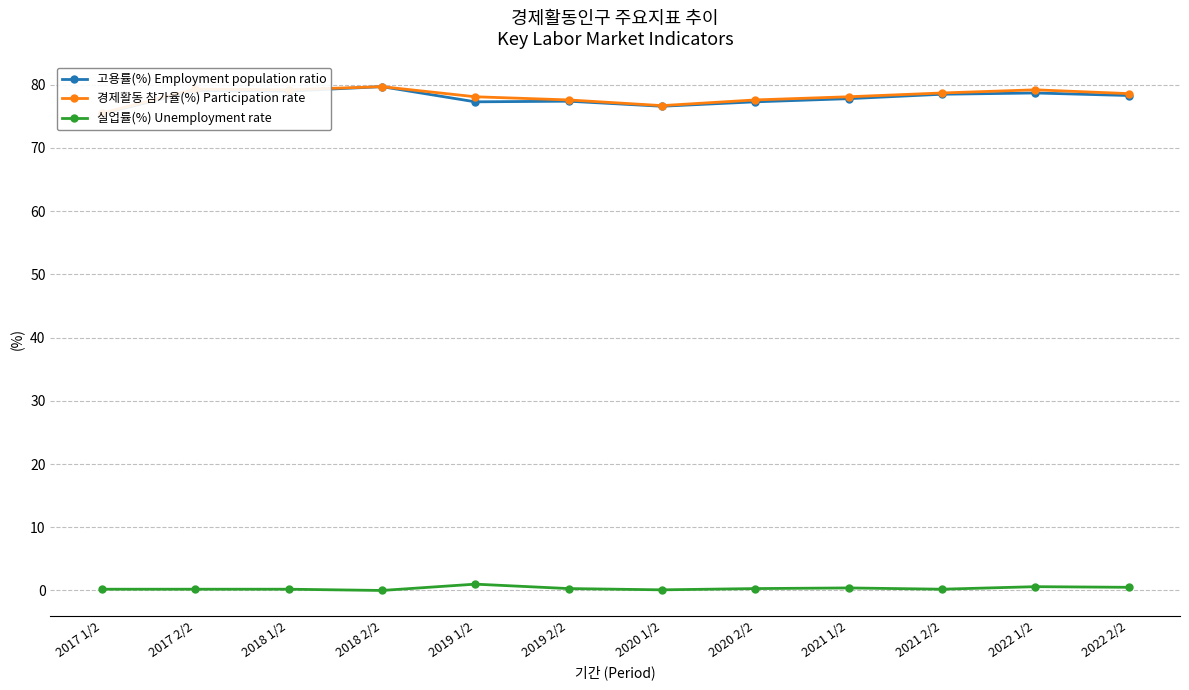

What is the label of the 6th point from the right?

2020 1/2